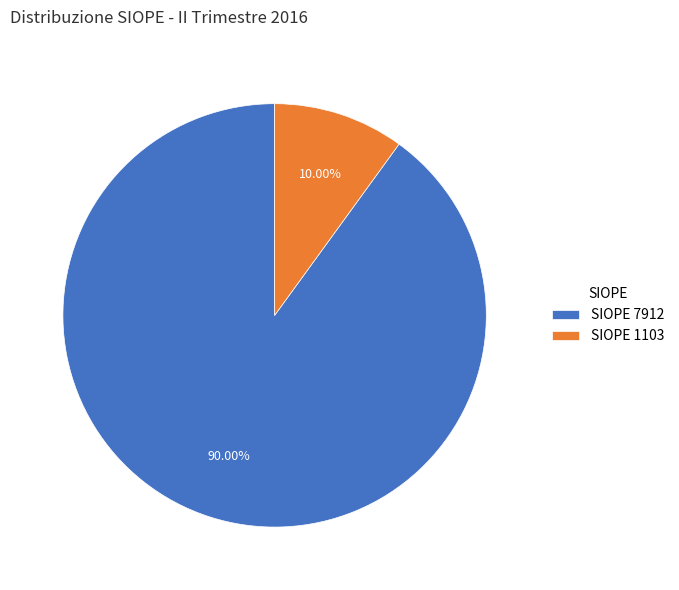

Is there any slice that represents more than half of the pie?

Yes